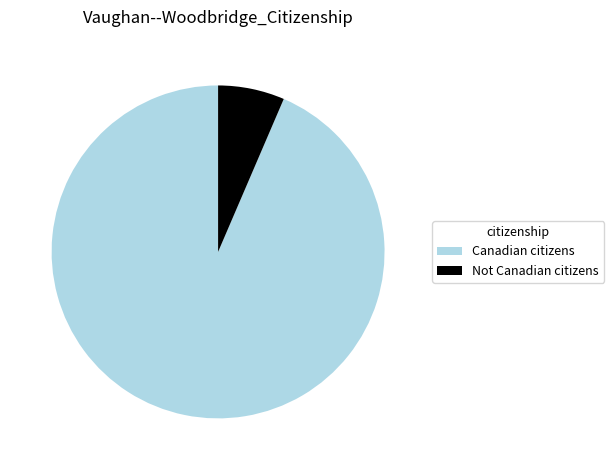

Count the number of slices in the pie.

2